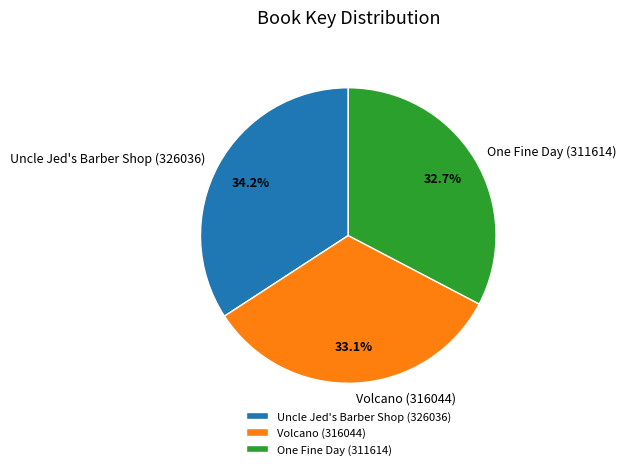

Is it true that Volcano (316044) is 21% of the pie?

False